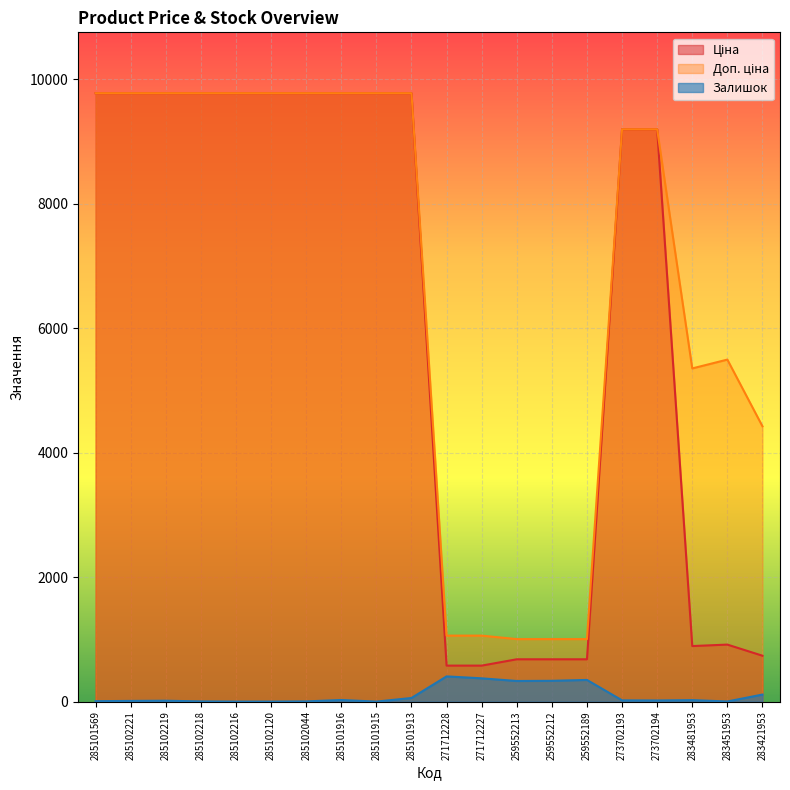

What is the total value across all series at 259552212?

2018.0